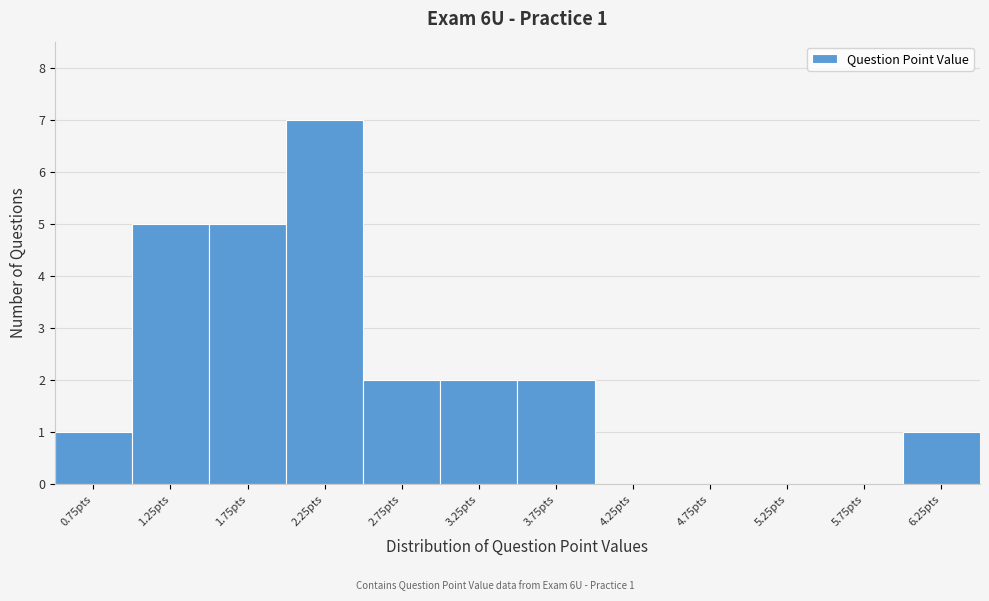

Reading left to right, transcribe all the data shown in this chart.

0.75pts=1	1.25pts=5	1.75pts=5	2.25pts=7	2.75pts=2	3.25pts=2	3.75pts=2	4.25pts=0	4.75pts=0	5.25pts=0	5.75pts=0	6.25pts=1